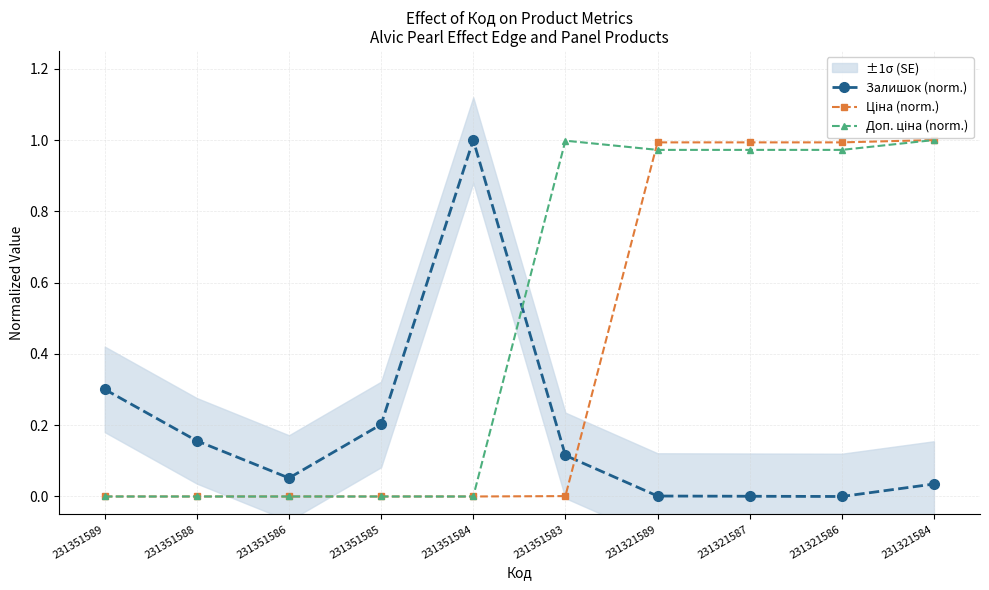

At which category does the chart reach its minimum across all series?

231321586